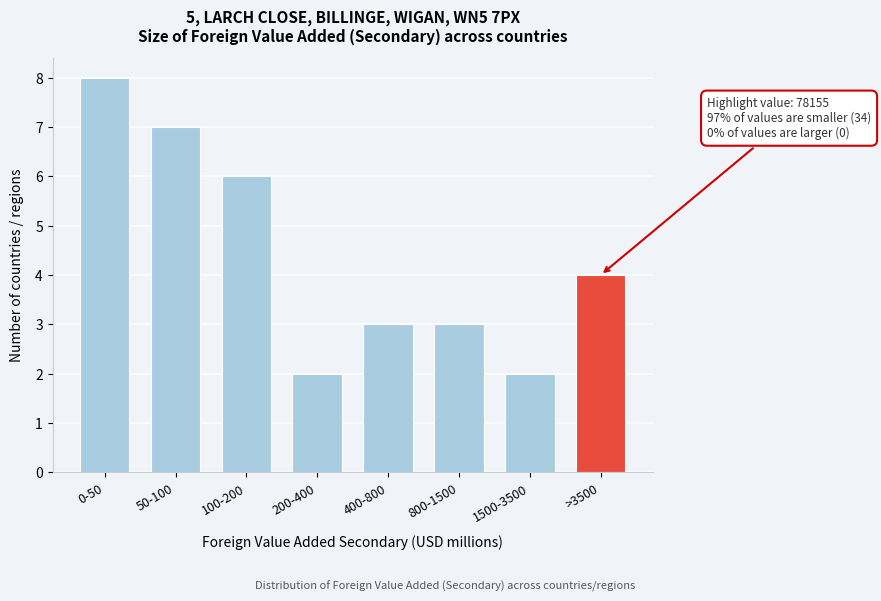

Reading left to right, extract all data points from this chart.

0-50=8	50-100=7	100-200=6	200-400=2	400-800=3	800-1500=3	1500-3500=2	>3500=4